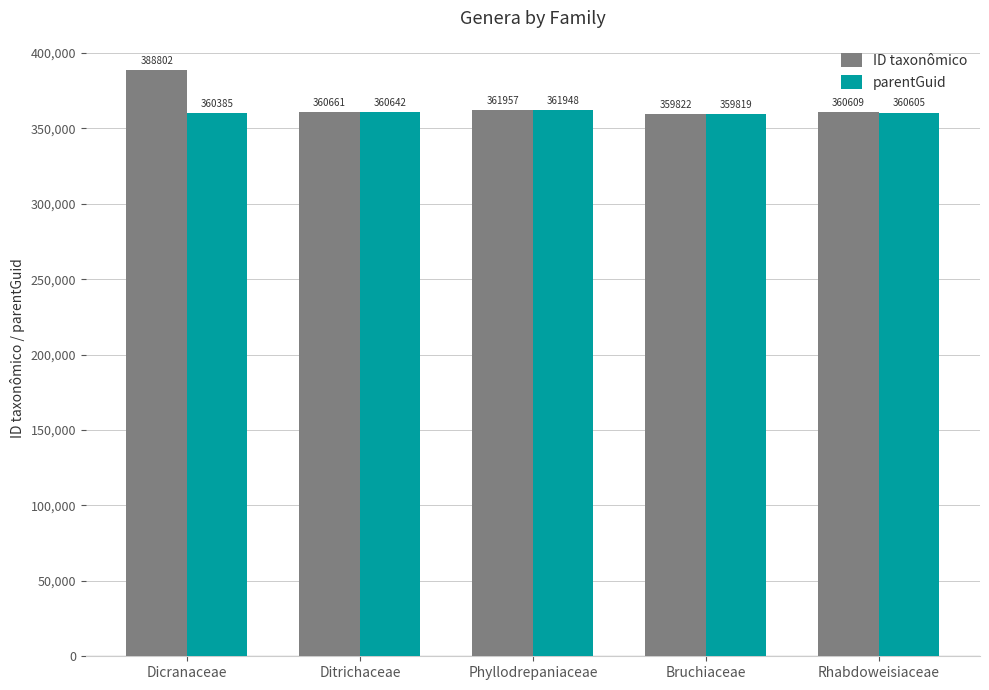

Which series has the largest total across all categories?

ID taxonômico